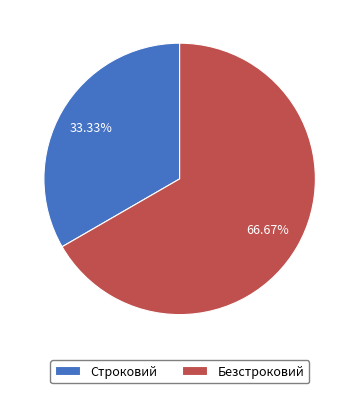

Is there any slice that represents more than half of the pie?

Yes